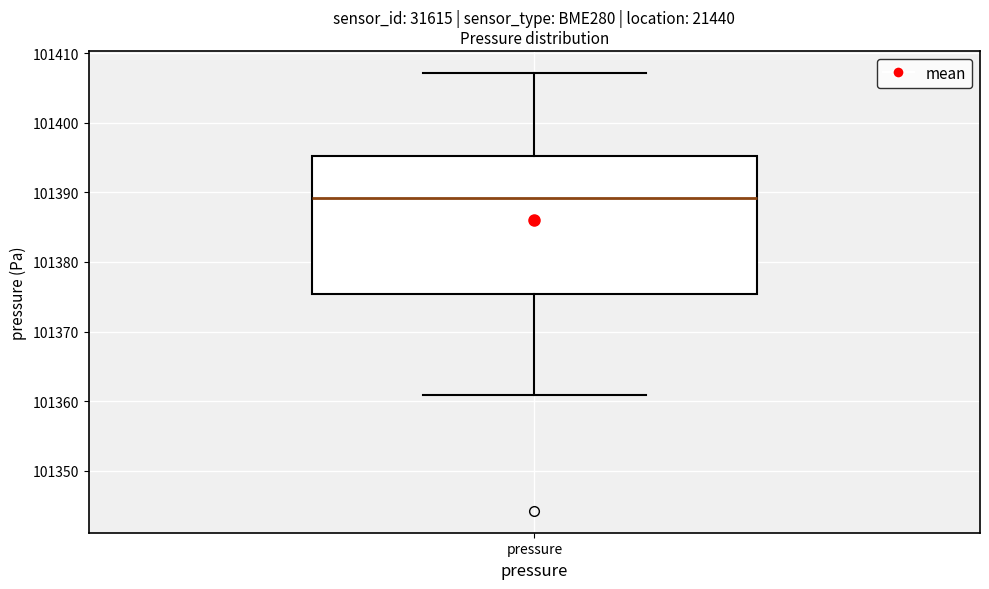

Transcribe this box plot: give where the median line is, the range the box spans, and where the two whiskers end, as read against the y-axis. The values are not printed on the chart, so give them approximately, as read against the axis.

median 101389, box 101375 to 101395, whiskers 101361 to 101407